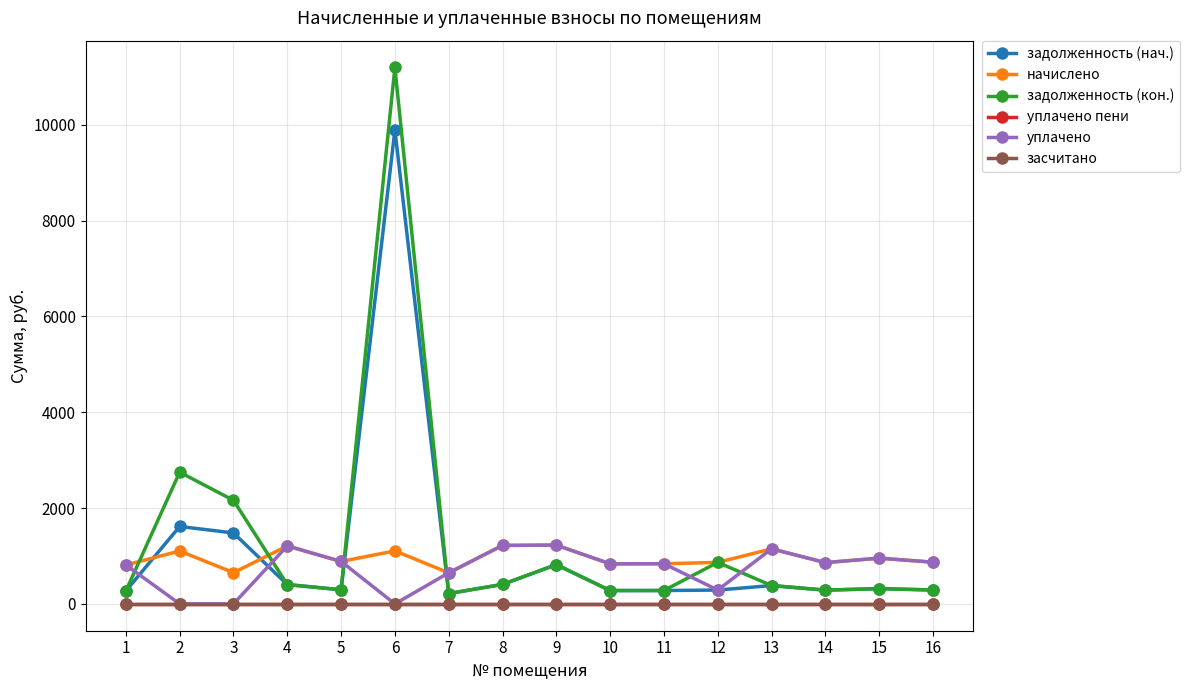

What is the minimum value for задолженность (нач.)?

216.0